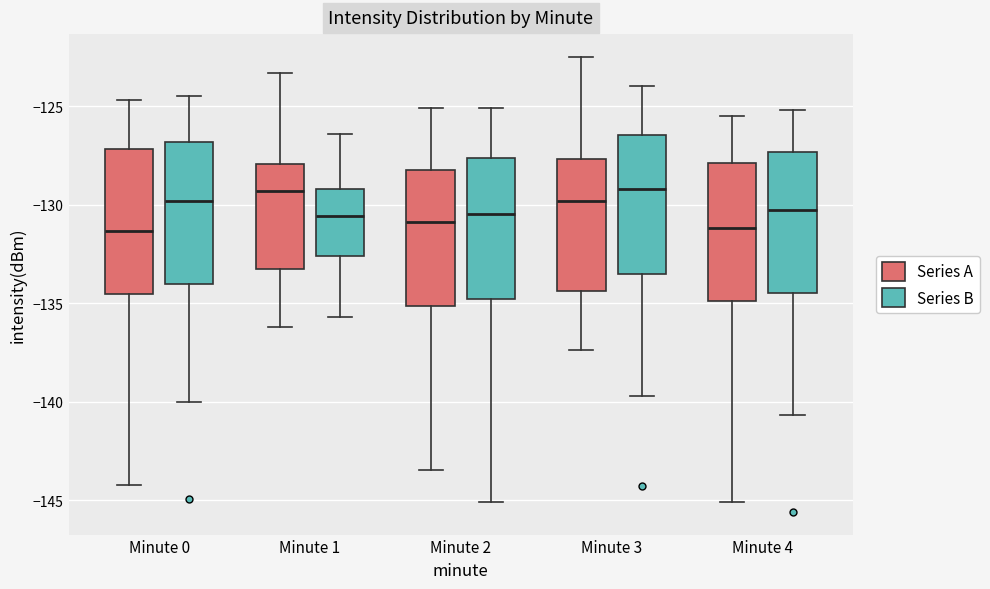

Reading left to right, read every box against the y-axis: the position of its median line, the range the box covers, and the ends of its whiskers. The values are not printed on the chart, so give them approximately, as read against the axis.

Minute 0 (Series A): median -131.5, box -134.5 to -127.0, whiskers -144.0 to -124.5
Minute 0 (Series B): median -130.0, box -134.0 to -127.0, whiskers -140.0 to -124.5
Minute 1 (Series A): median -129.5, box -133.5 to -128.0, whiskers -136.0 to -123.5
Minute 1 (Series B): median -130.5, box -132.5 to -129.0, whiskers -135.5 to -126.5
Minute 2 (Series A): median -131.0, box -135.0 to -128.0, whiskers -143.5 to -125.0
Minute 2 (Series B): median -130.5, box -135.0 to -127.5, whiskers -145.0 to -125.0
Minute 3 (Series A): median -130.0, box -134.5 to -127.5, whiskers -137.5 to -122.5
Minute 3 (Series B): median -129.0, box -133.5 to -126.5, whiskers -139.5 to -124.0
Minute 4 (Series A): median -131.0, box -135.0 to -128.0, whiskers -145.0 to -125.5
Minute 4 (Series B): median -130.5, box -134.5 to -127.5, whiskers -140.5 to -125.0